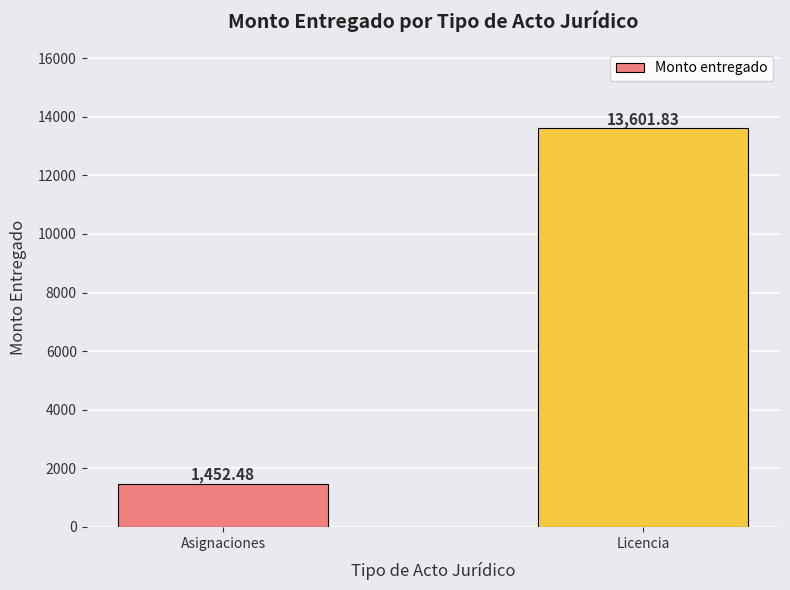

What is the sum of all values?

15054.3